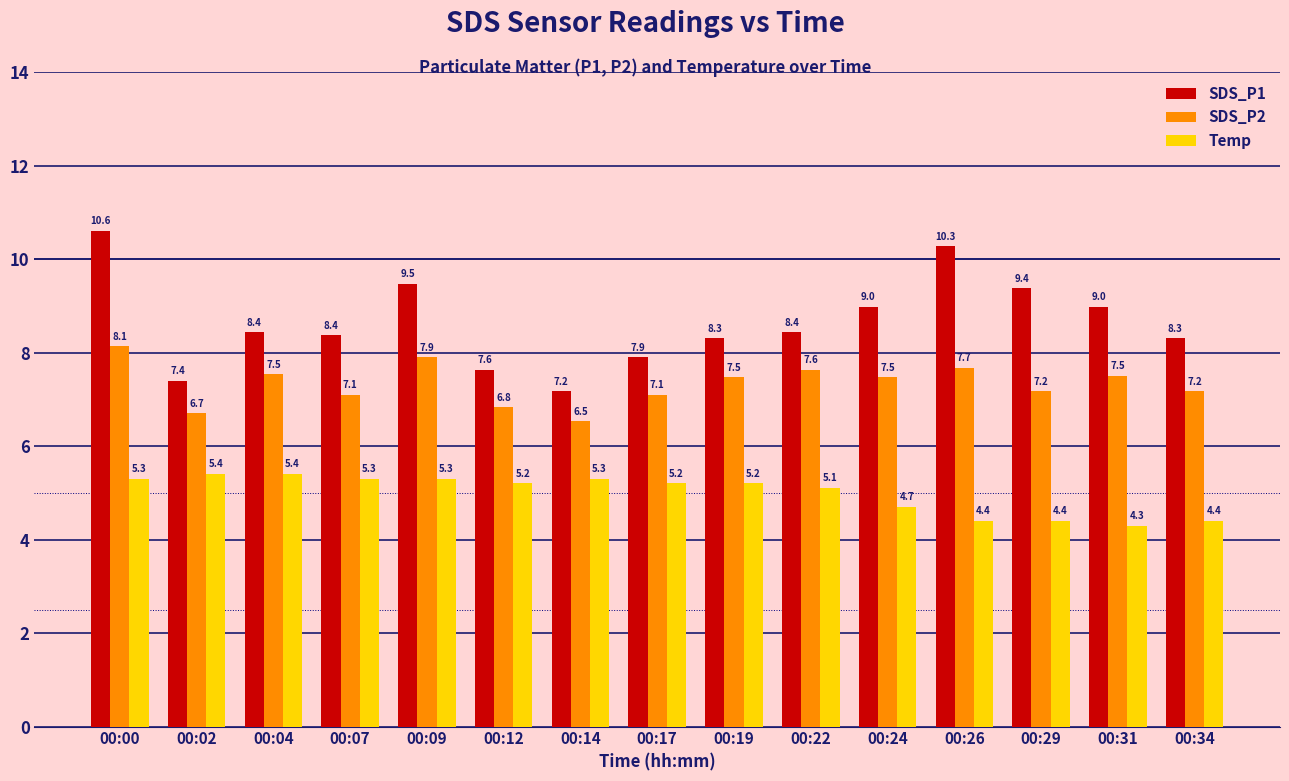

Reading left to right, transcribe all the data shown in this chart.

SDS_P1: 10.6	7.4	8.4	8.4	9.5	7.6	7.2	7.9	8.3	8.4	9.0	10.3	9.4	9.0	8.3
SDS_P2: 8.1	6.7	7.5	7.1	7.9	6.8	6.5	7.1	7.5	7.6	7.5	7.7	7.2	7.5	7.2
Temp: 5.3	5.4	5.4	5.3	5.3	5.2	5.3	5.2	5.2	5.1	4.7	4.4	4.4	4.3	4.4